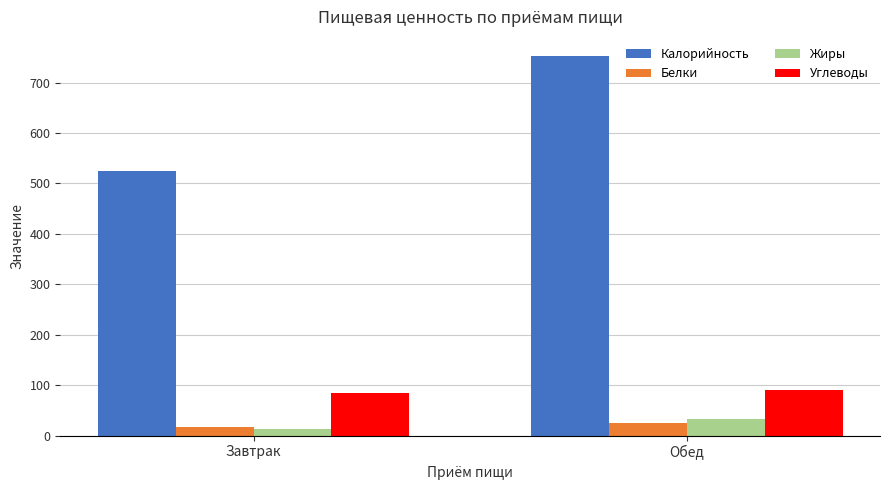

Which series changed the most between Завтрак and Обед?

Калорийность